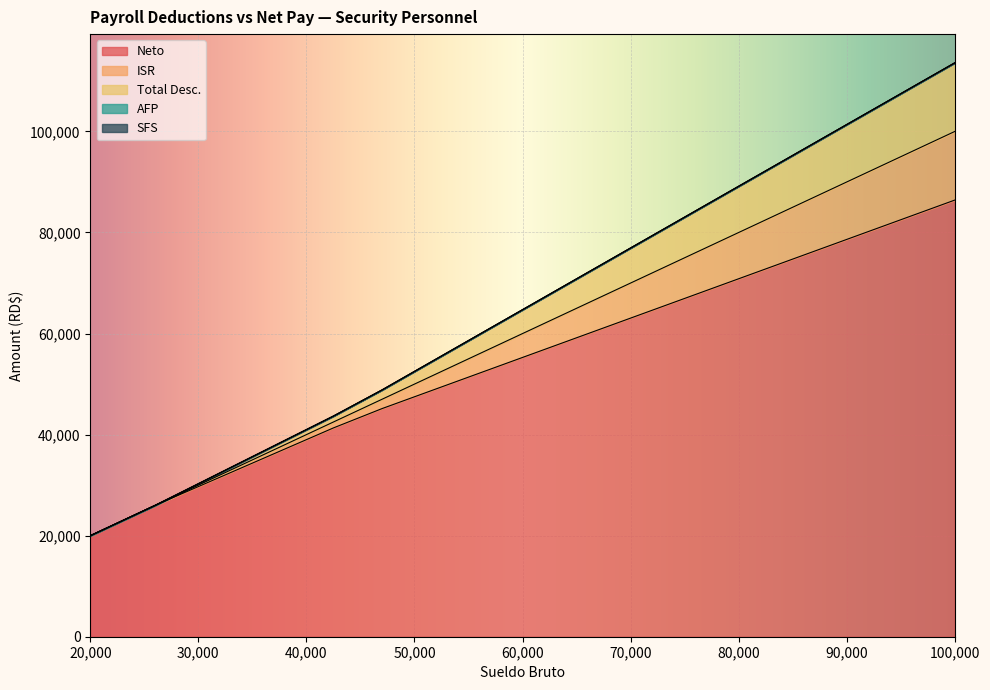

How many lines are shown in the chart?

5